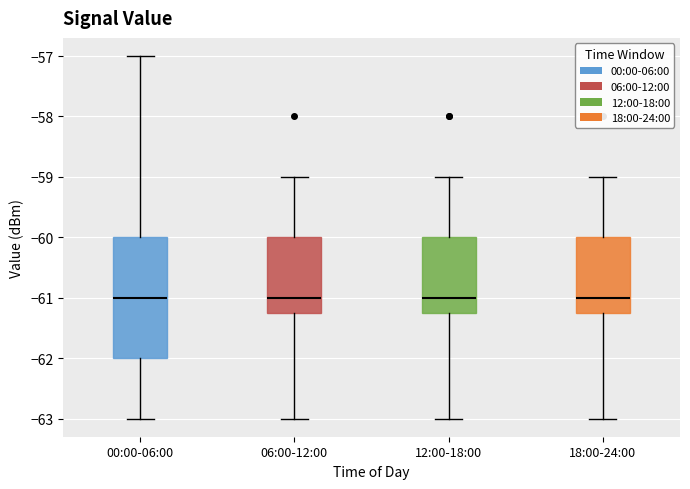

Reading left to right, transcribe this box plot: for each box, give where its median line is, the range the box spans, and where its two whiskers end, as read against the y-axis. The values are not printed on the chart, so give them approximately, as read against the axis.

00:00-06:00: median -61.0, box -62.0 to -60.0, whiskers -63.0 to -57.0
06:00-12:00: median -61.0, box -61.2 to -60.0, whiskers -63.0 to -59.0
12:00-18:00: median -61.0, box -61.2 to -60.0, whiskers -63.0 to -59.0
18:00-24:00: median -61.0, box -61.2 to -60.0, whiskers -63.0 to -59.0